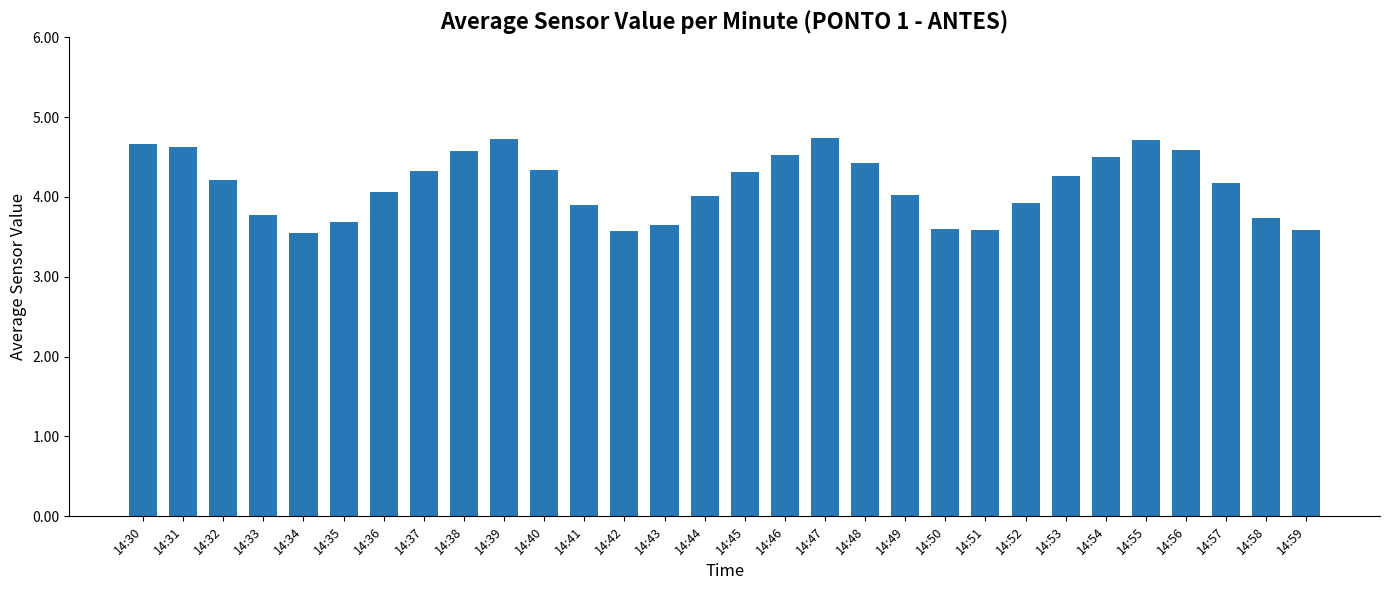

What is the difference between the values at 14:33 and 14:36?

0.3